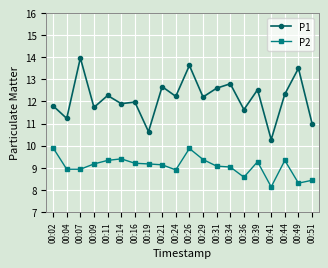

How many categories are shown in the chart?

20